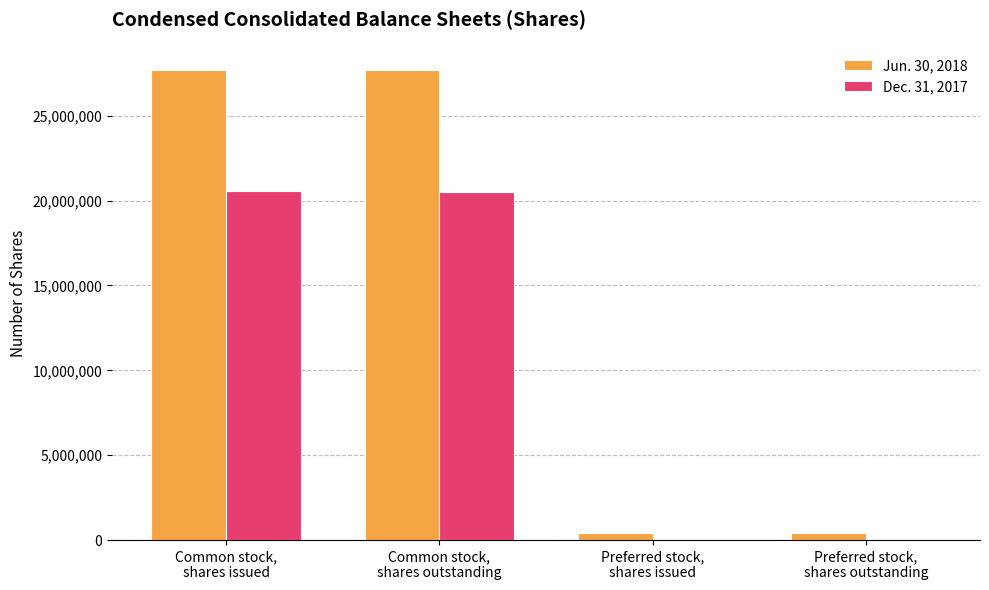

Which series has the largest total across all categories?

Jun. 30, 2018